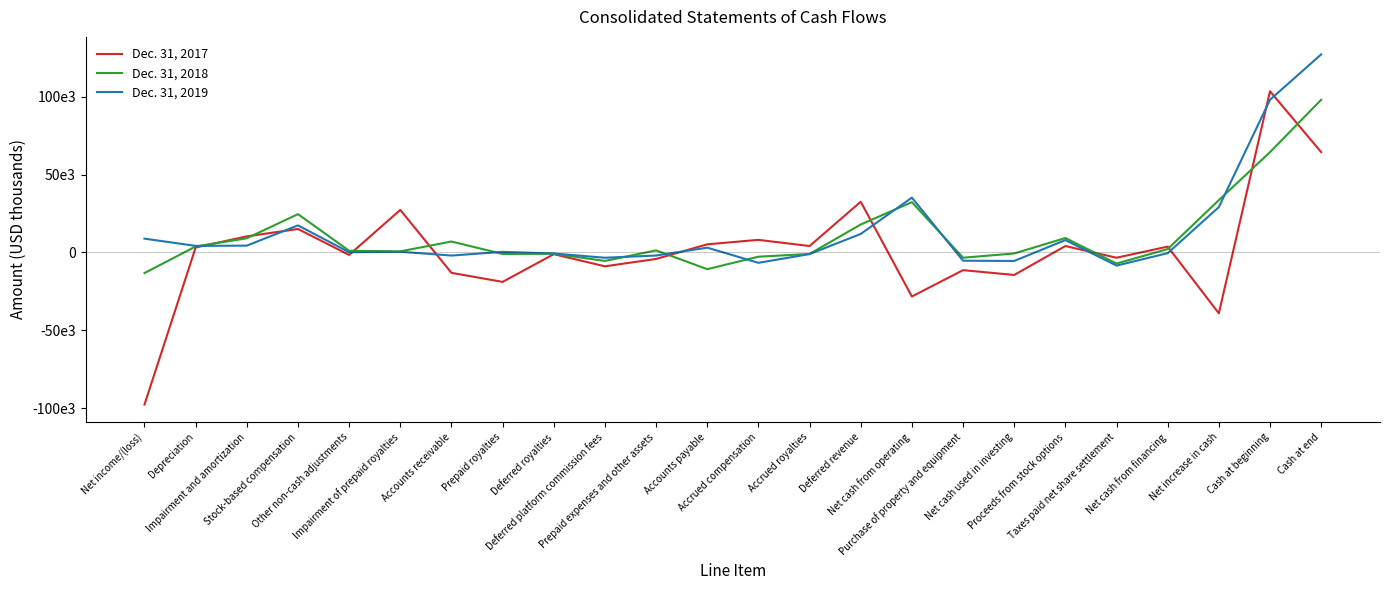

Does the chart display data point markers on the line(s)?

No